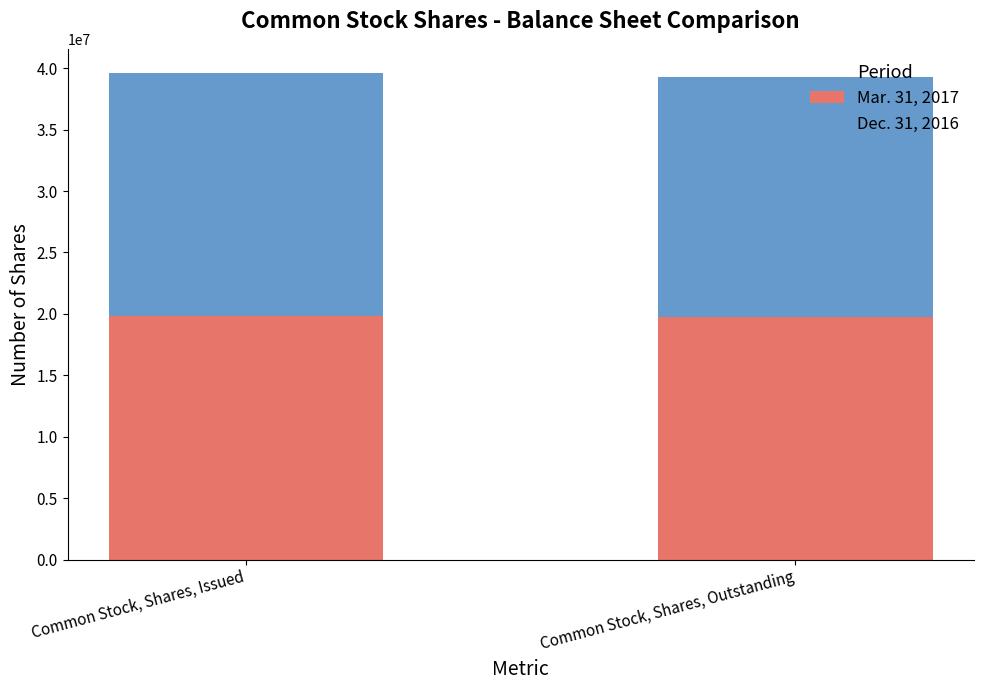

What is the maximum value for Mar. 31, 2017?

19856174